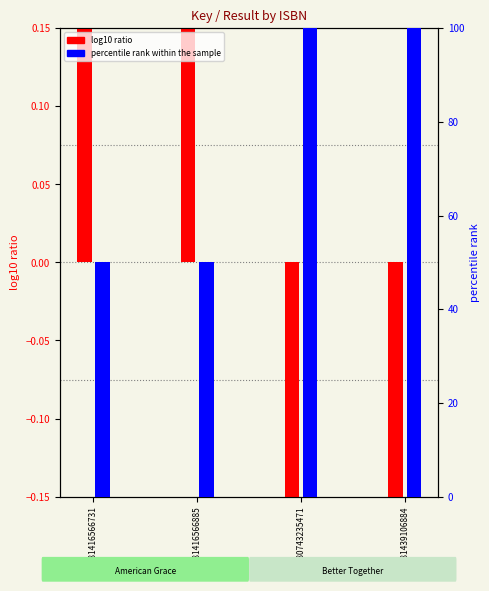

At which category is the sum across all series the highest?

9780743235471